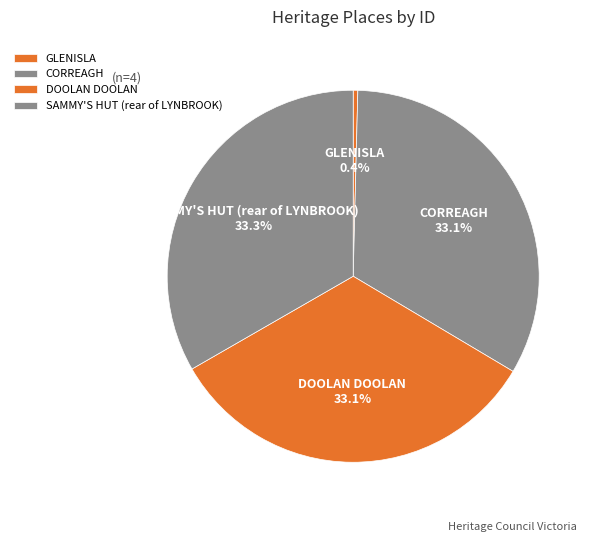

Is there a majority slice in this chart?

No